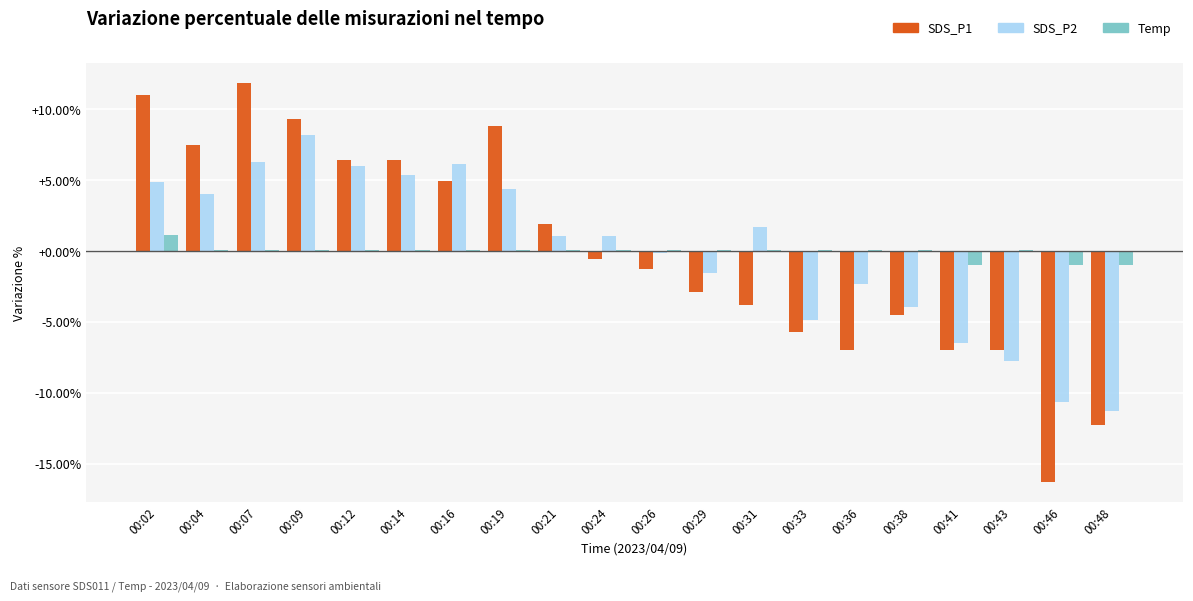

What is the value of the Temp bar at the 3rd from the left?

0.1